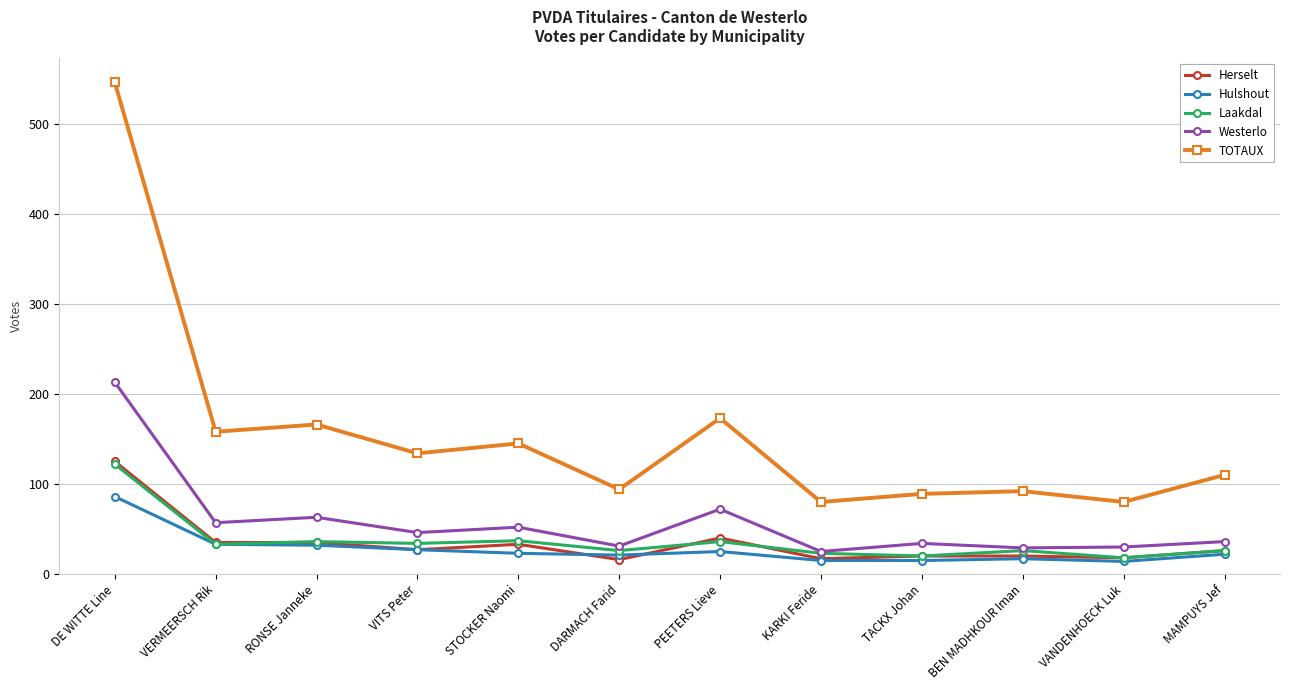

Read the TOTAUX value at TACKX Johan, to the nearest 50.

100